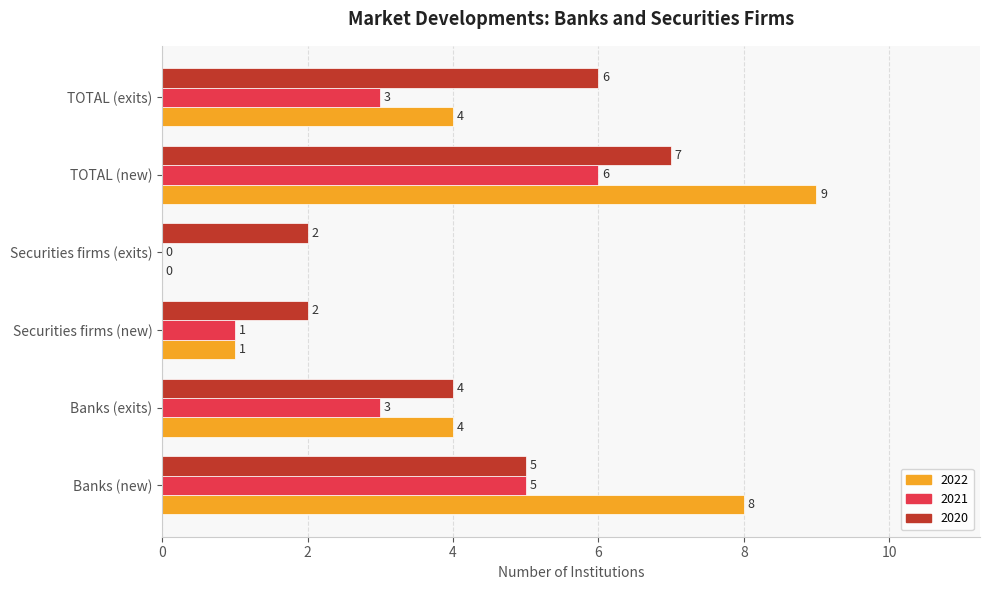

What is the sum of the 2020 values at Banks (new) and Securities firms (new)?

7